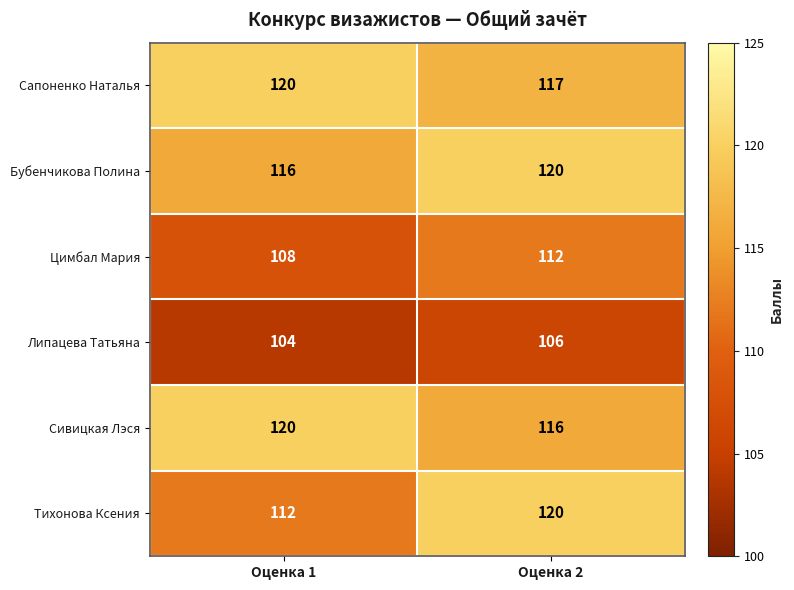

What is the difference between the maximum and minimum values in the Цимбал Мария series?

4